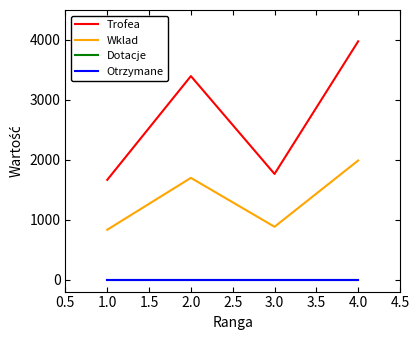

What is the sum of all Wklad values?

5400